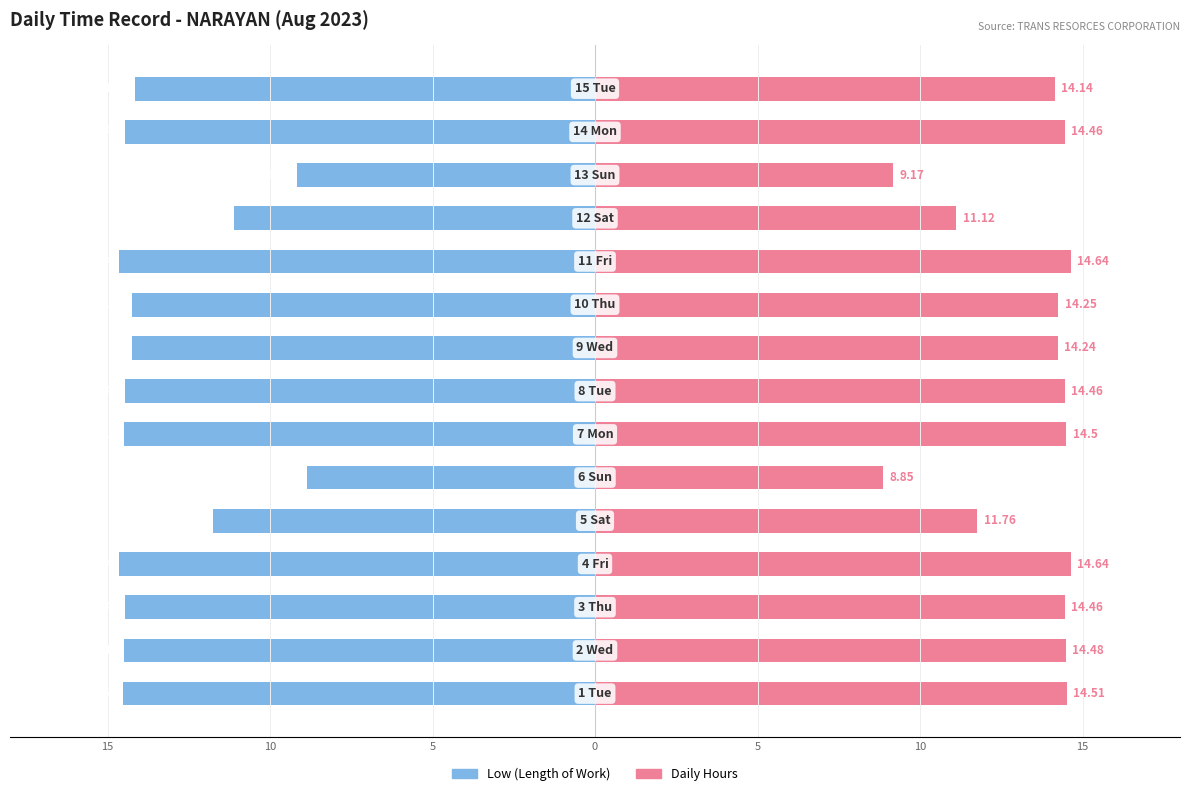

What is the difference between the second highest and second lowest values in the Low (Length of Work) series?

5.5